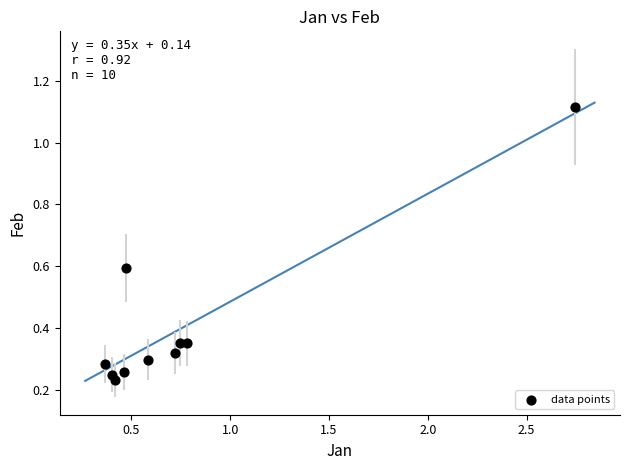

What is the range of X values (max minus min)?

2.4